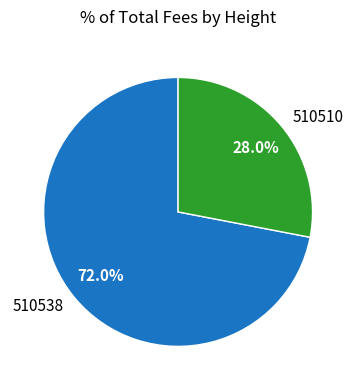

To the nearest percent, what portion does 510538 represent?

72%